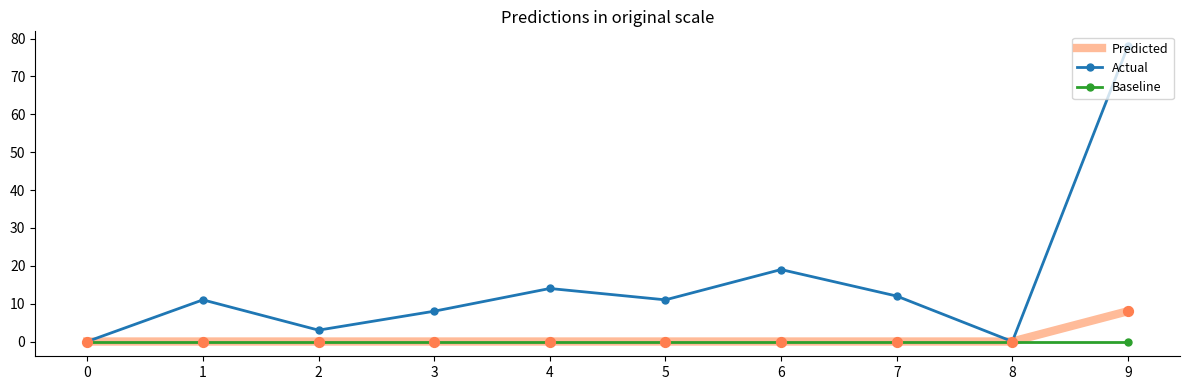

At how many categories does at least one series exceed 57?

1